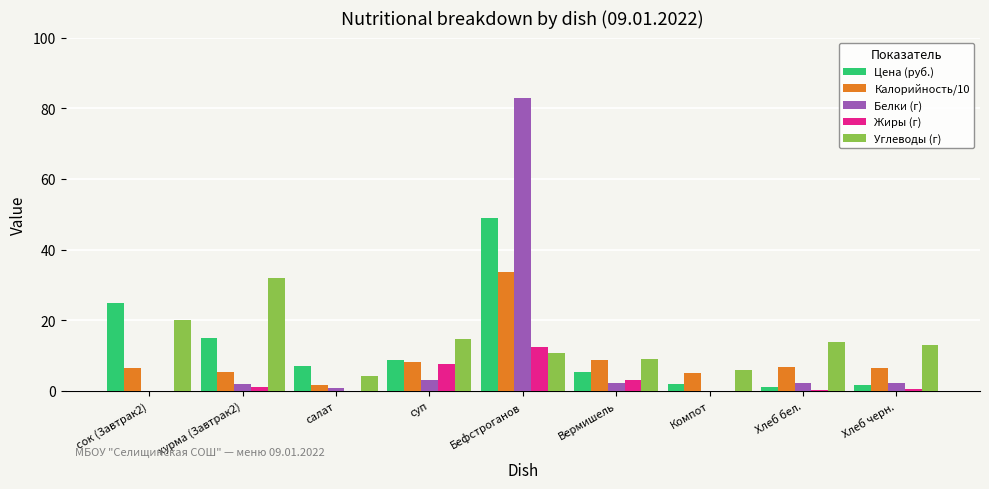

Between хурма (Завтрак2) and Хлеб черн., which series saw the biggest shift?

Углеводы (г)